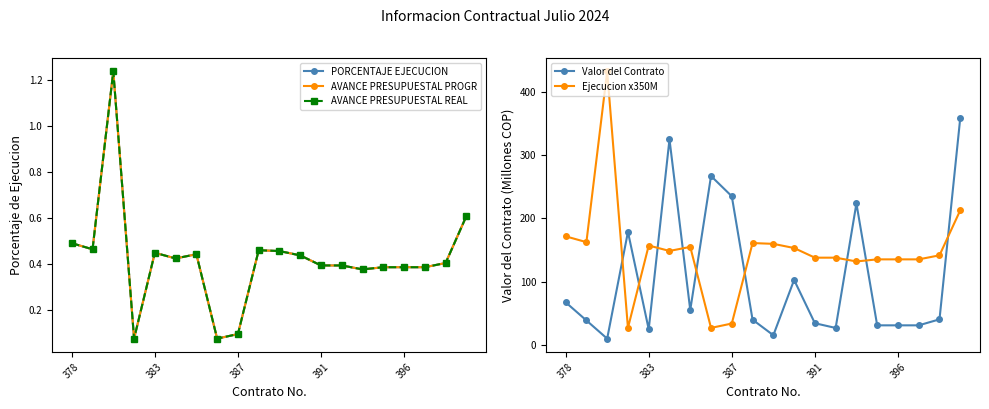

Reading left to right, transcribe all the data shown in this chart.

PORCENTAJE EJECUCION: 0.5	0.5	1.2	0.1	0.4	0.4	0.4	0.1	0.1	0.5	0.5	0.4	0.4	0.4	0.4	0.4	0.4	0.4	0.4	0.6
AVANCE PRESUPUESTAL PROGR: 0.5	0.5	1.2	0.1	0.4	0.4	0.4	0.1	0.1	0.5	0.5	0.4	0.4	0.4	0.4	0.4	0.4	0.4	0.4	0.6
AVANCE PRESUPUESTAL REAL: 0.5	0.5	1.2	0.1	0.4	0.4	0.4	0.1	0.1	0.5	0.5	0.4	0.4	0.4	0.4	0.4	0.4	0.4	0.4	0.6
Valor del Contrato: 67.1	38.3	9.4	178.7	24.2	325.5	54.7	267.3	235.2	39.5	14.8	102.5	33.8	26.3	223.8	30.5	30.5	30.5	40.0	359.6
Ejecucion x350M: 171.7	162.4	433.3	26.4	157.1	148.5	154.9	26.4	33.4	161.0	159.7	153.1	137.8	137.8	131.8	135.1	135.1	135.1	141.5	213.0